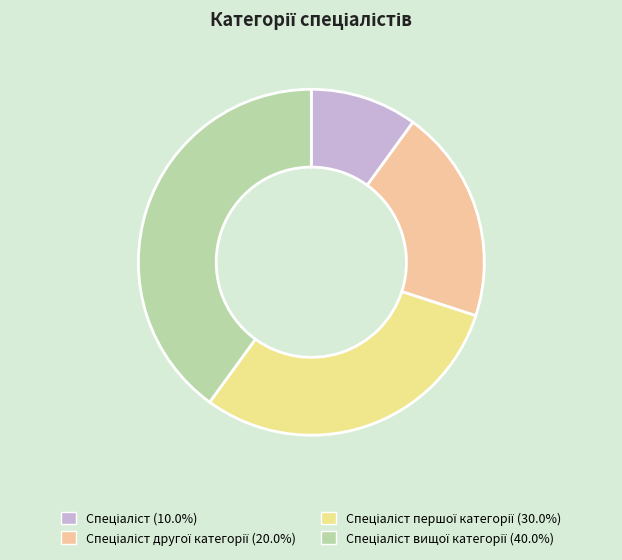

Which slice is the smallest?

Спеціаліст